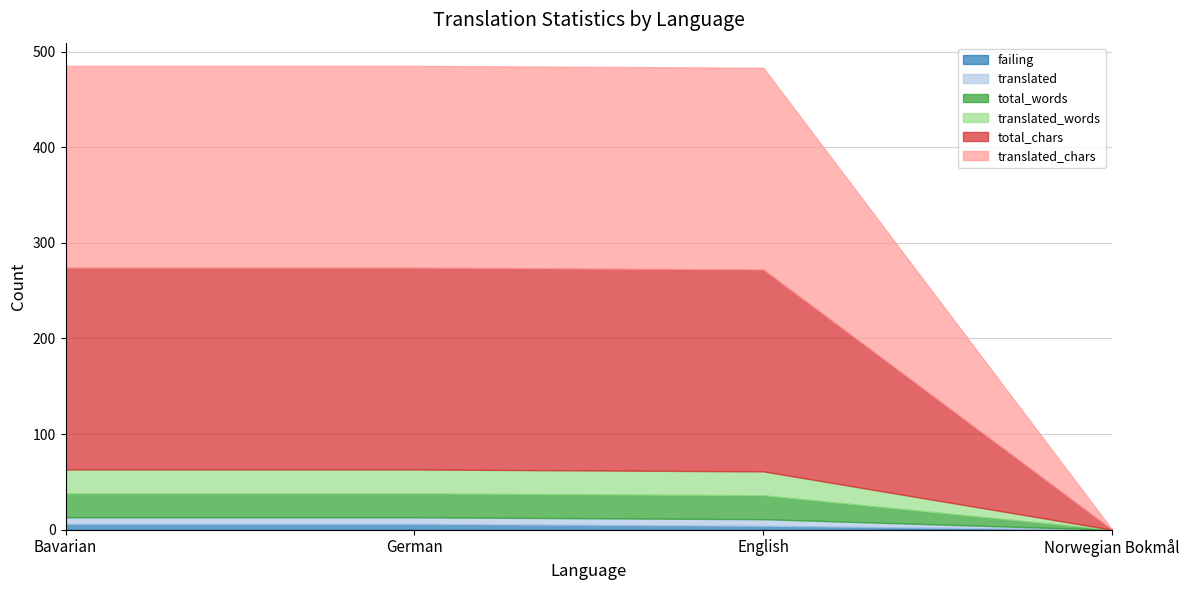

How many lines are shown in the chart?

6